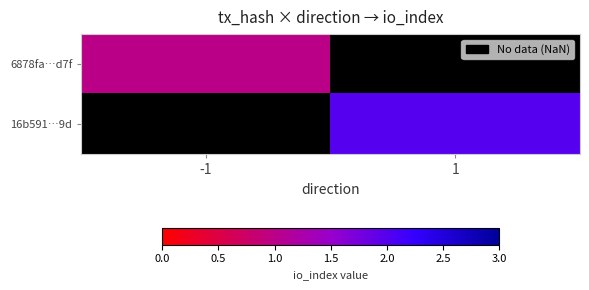

Between -1 and 1, which is larger?

1